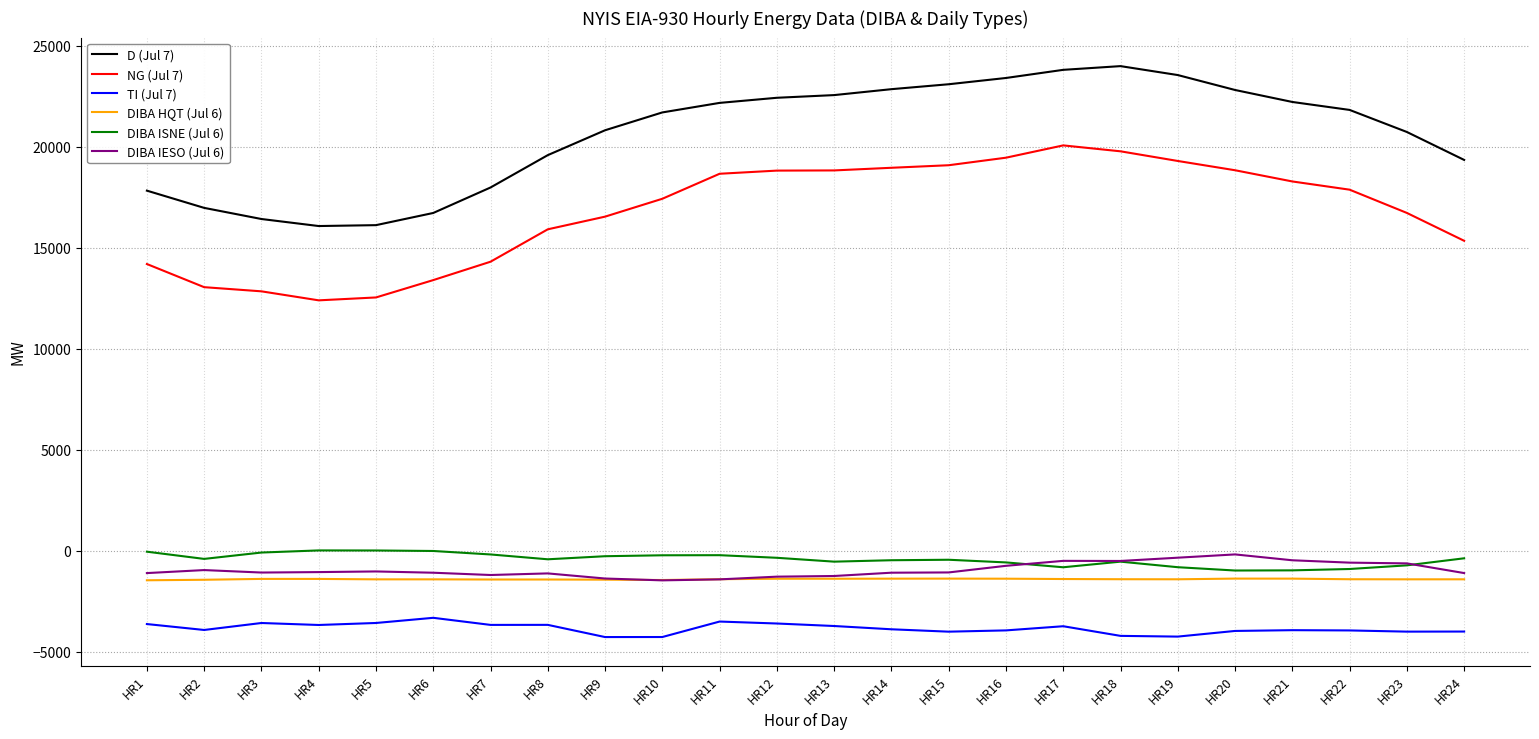

What is the total value across all series at HR17?

37396